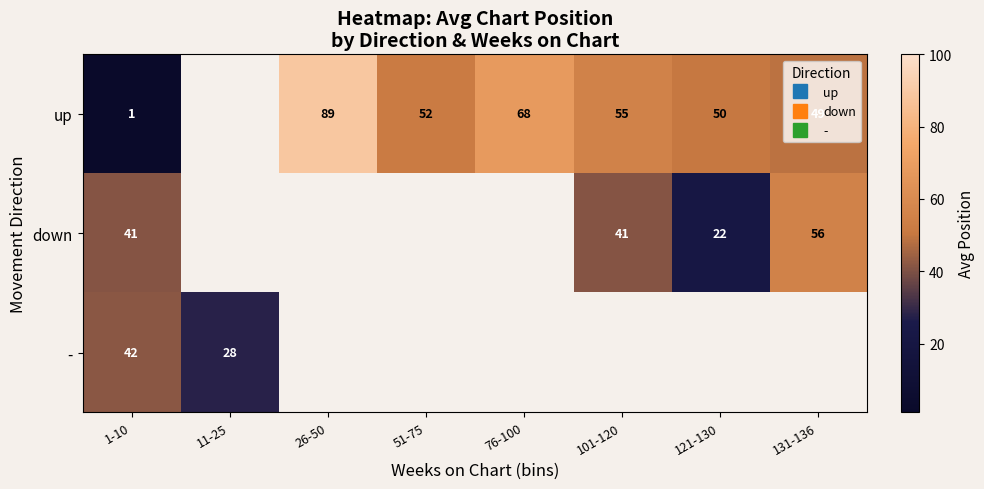

Where is up nearest to the value 45?

131-136